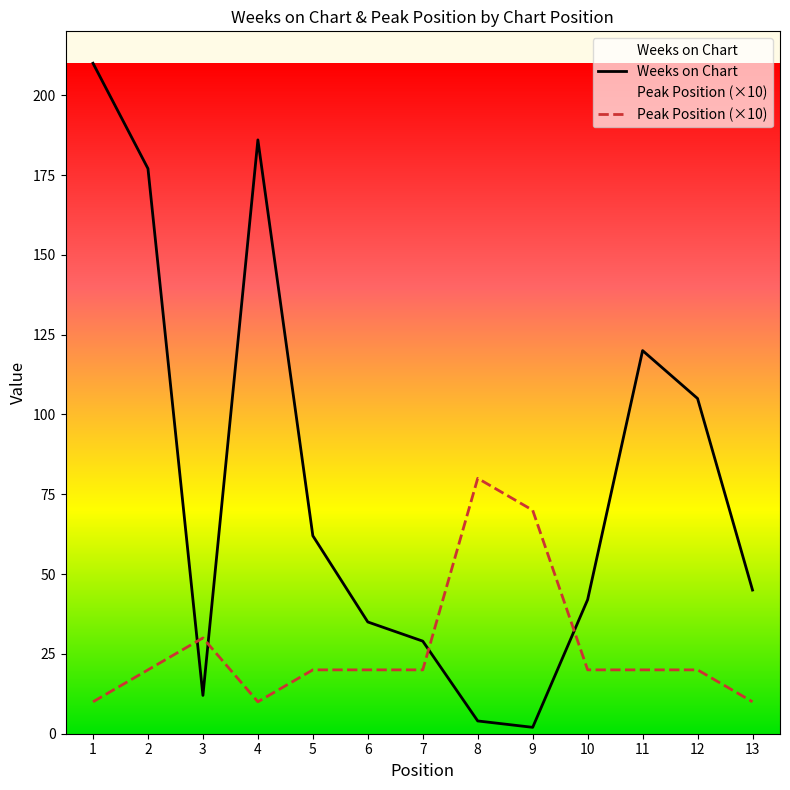

What is the maximum value for Weeks on Chart?

210